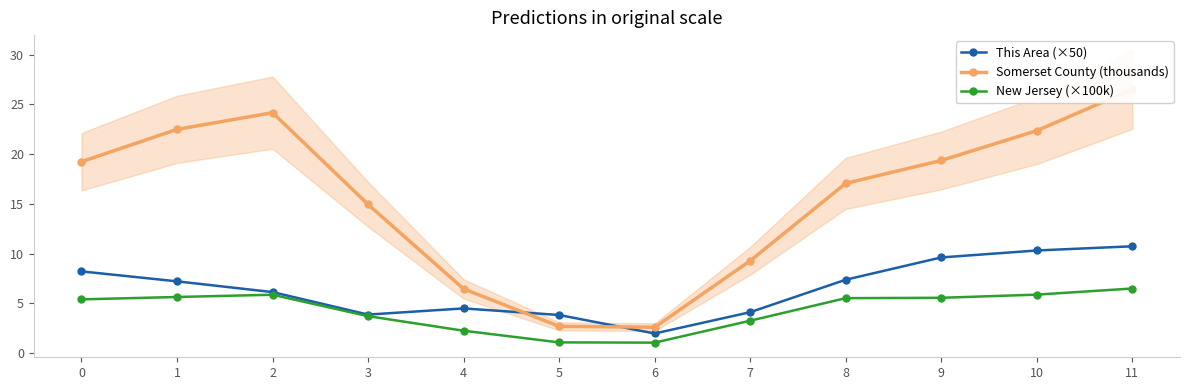

How many times do Somerset County (thousands) and This Area (×50) cross each other?

2